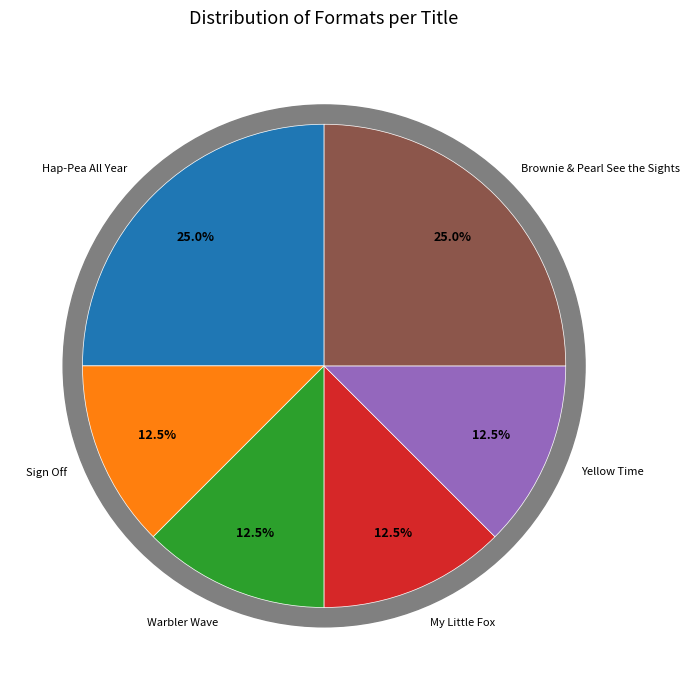

Is Hap-Pea All Year the majority of the pie?

No